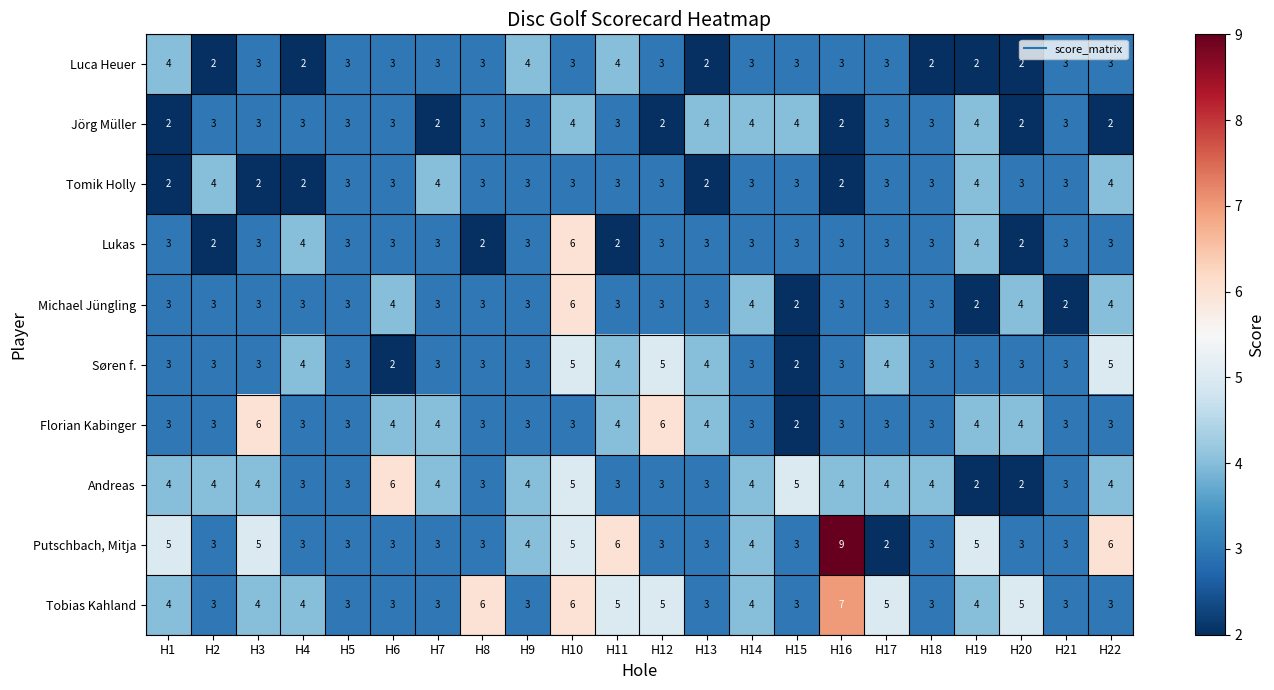

Which category has the highest value across all series?

H16